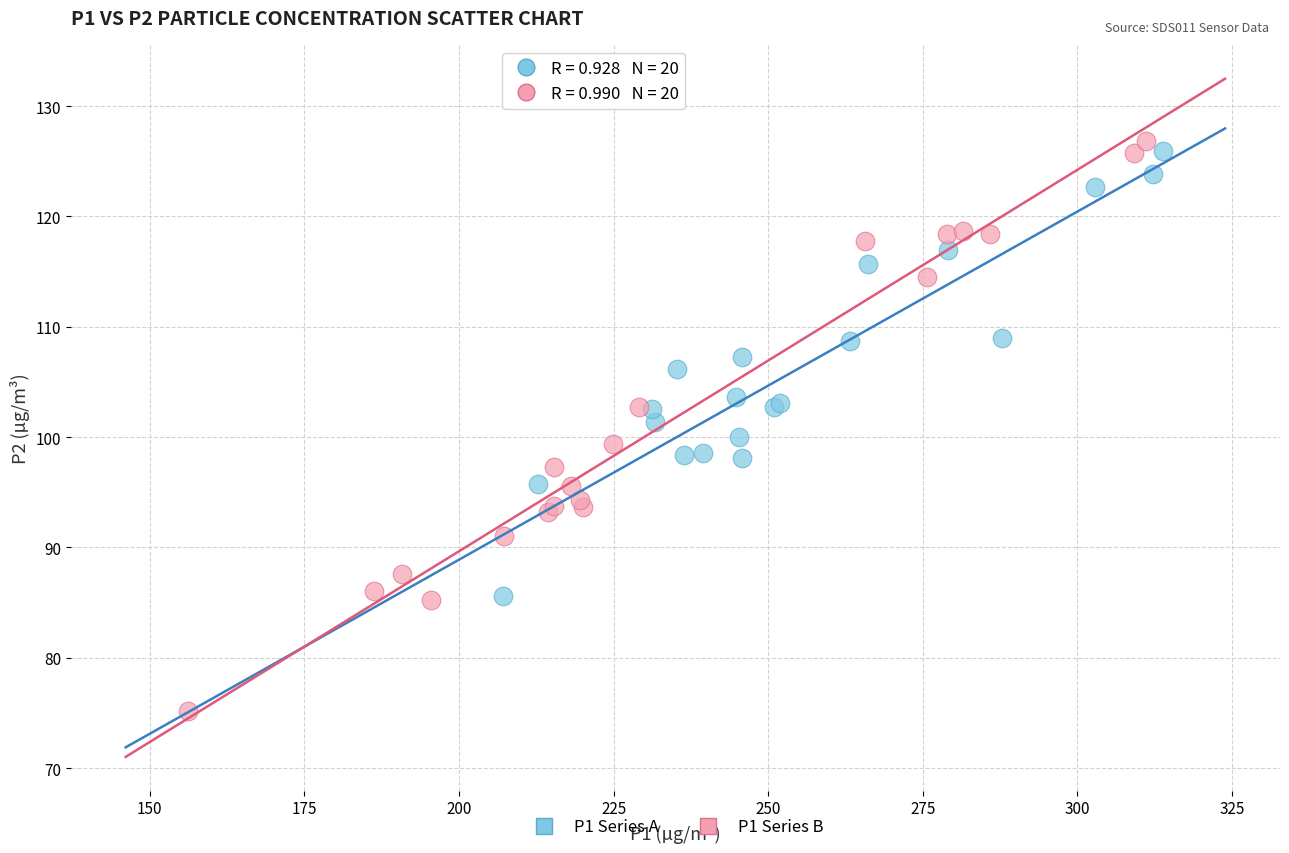

Which series reaches the minimum Y coordinate?

P1 Series B